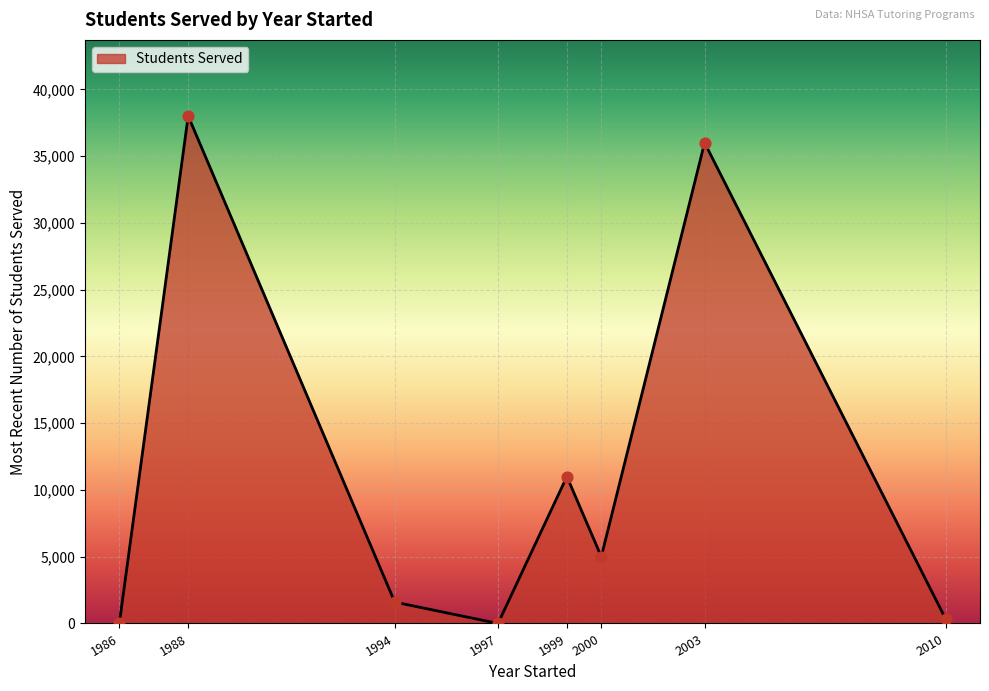

What is the change in value from 1988 to 1994?

-36400